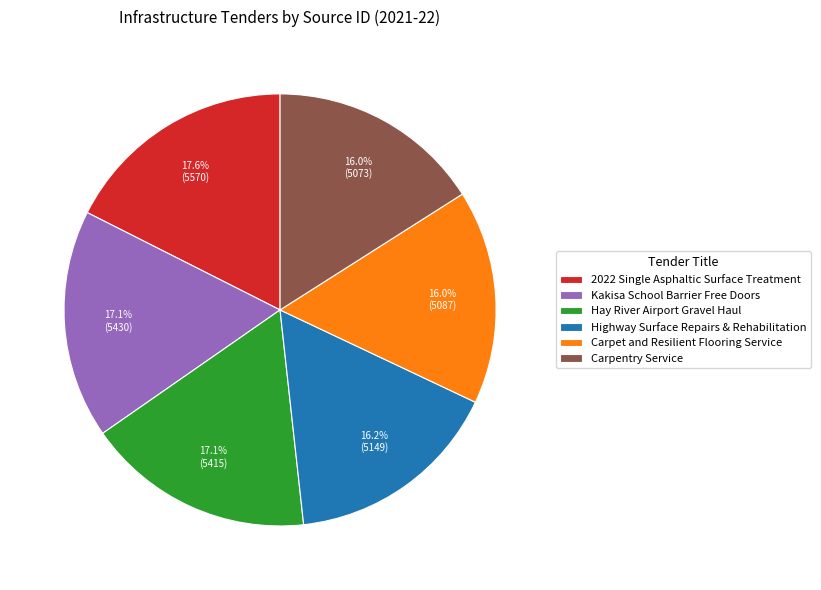

To the nearest percent, what portion does Carpet and Resilient Flooring Service represent?

16%